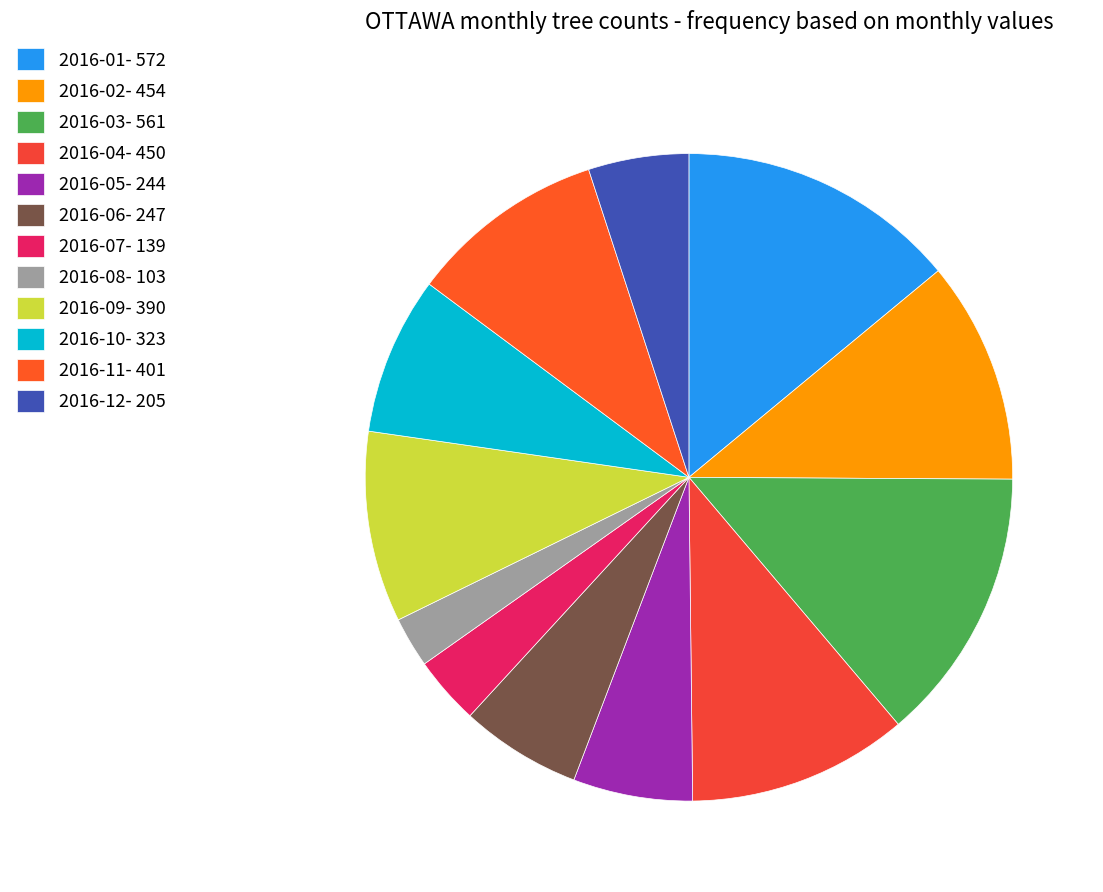

The 2016-09 slice represents 1% of the pie. True or false?

False